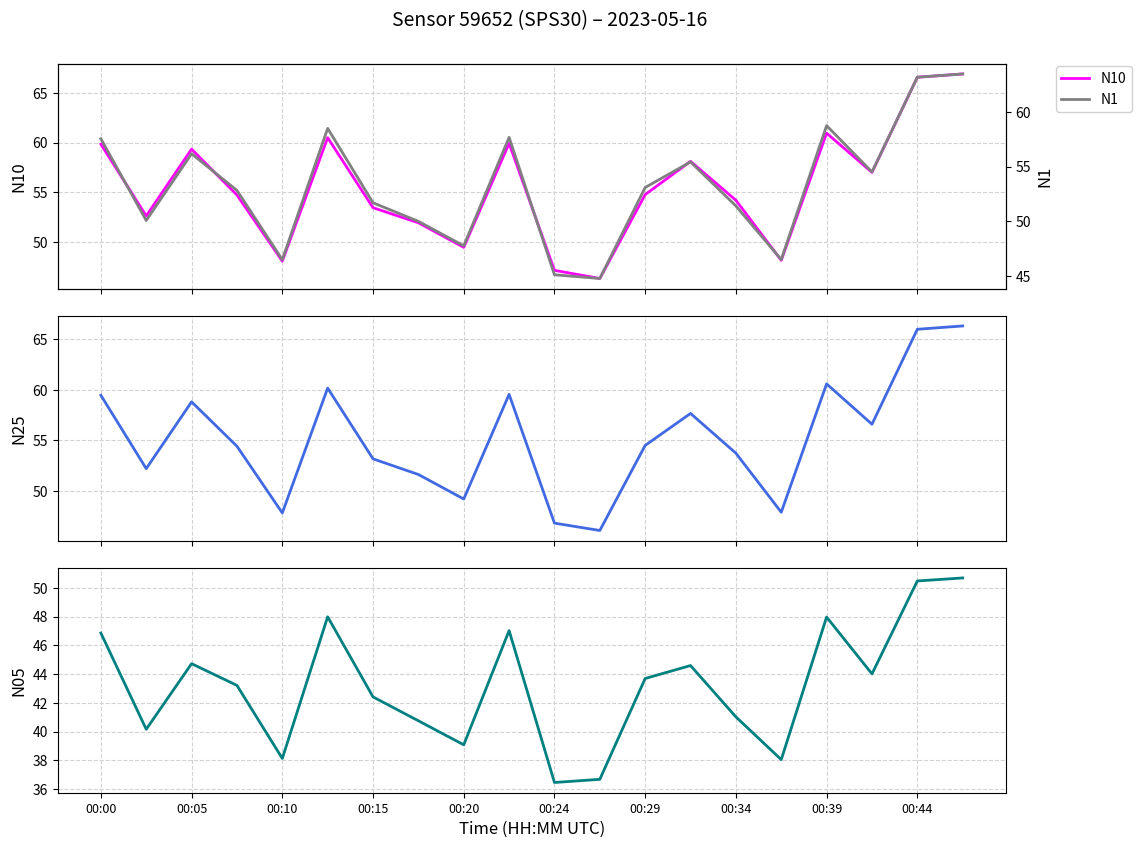

What is the minimum value for N25?

46.1